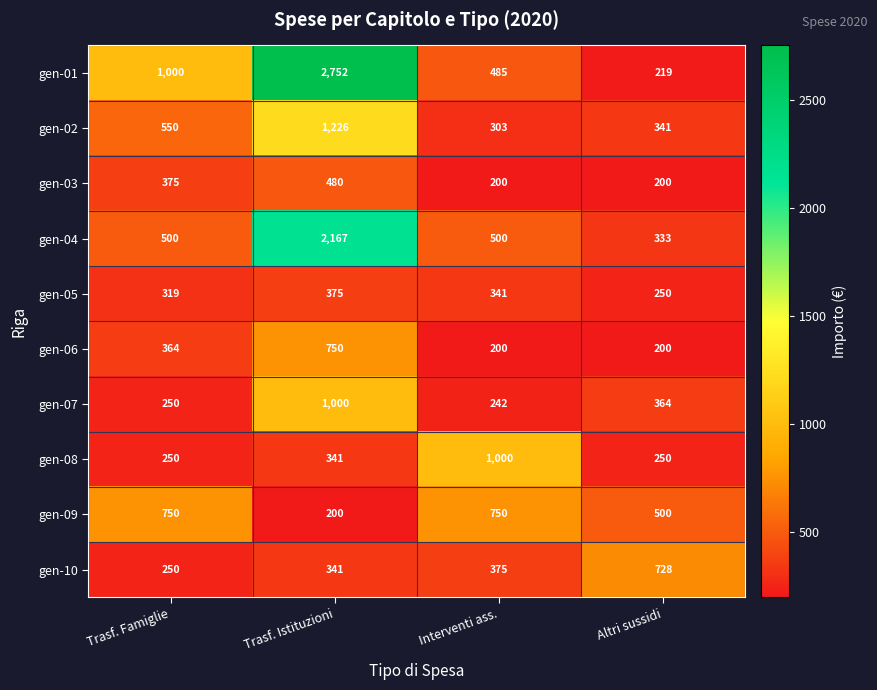

What is the highest value of the gen-10 series?

728